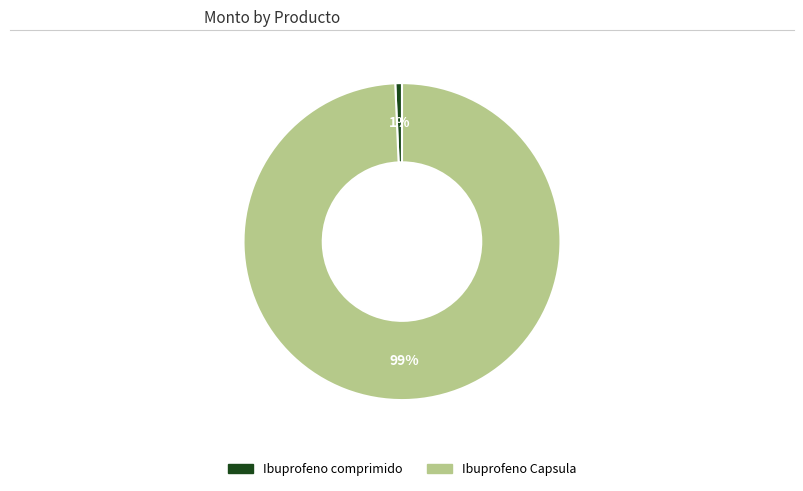

How many segments does this pie chart have?

2